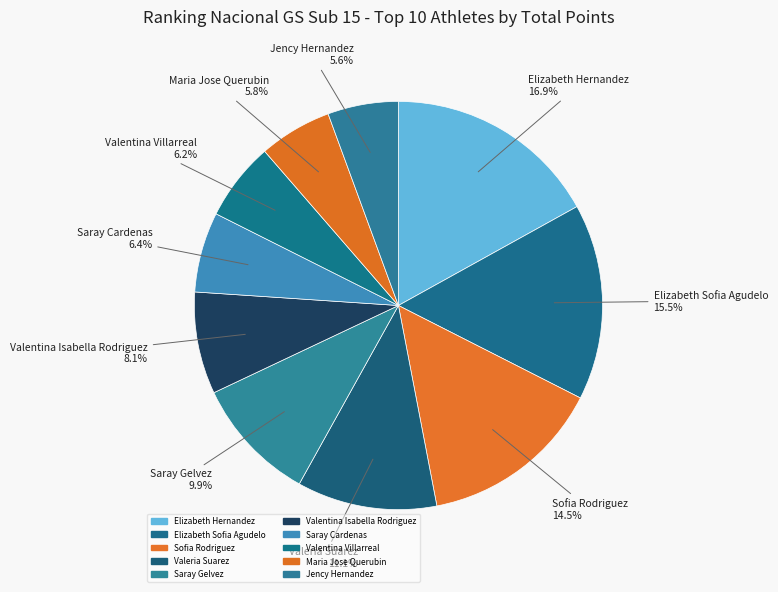

Is there any slice that represents more than half of the pie?

No